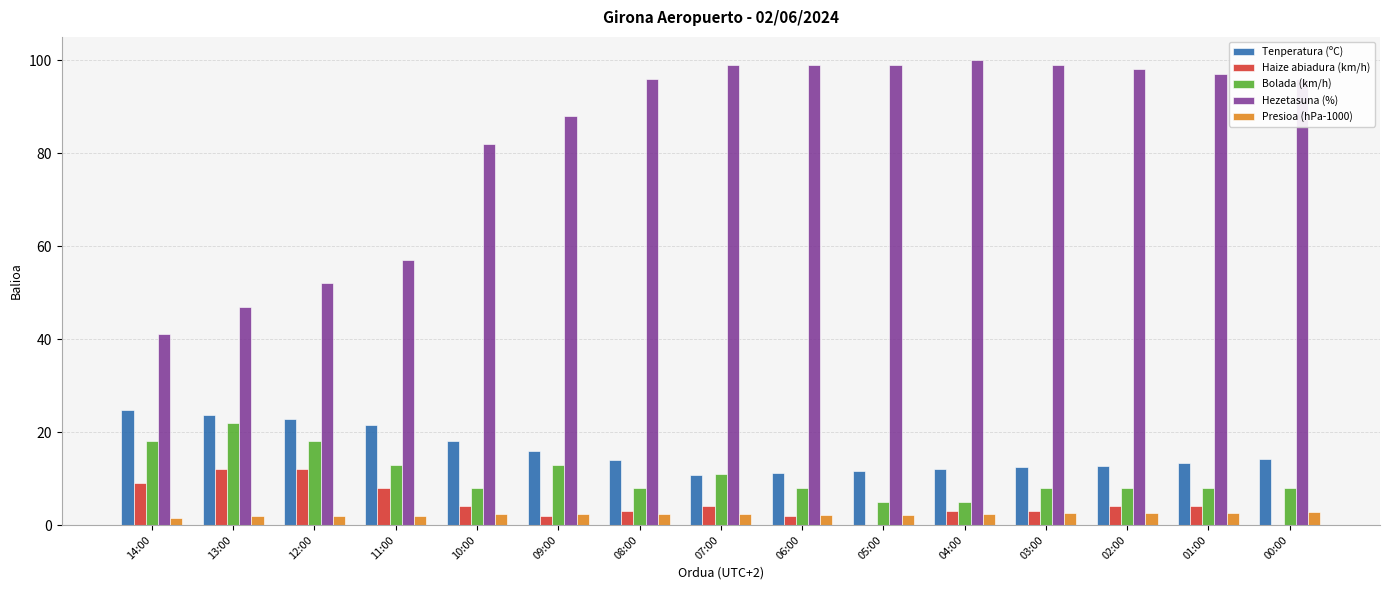

What is the sum of the Presioa (hPa-1000) values at 03:00 and 07:00?

4.8